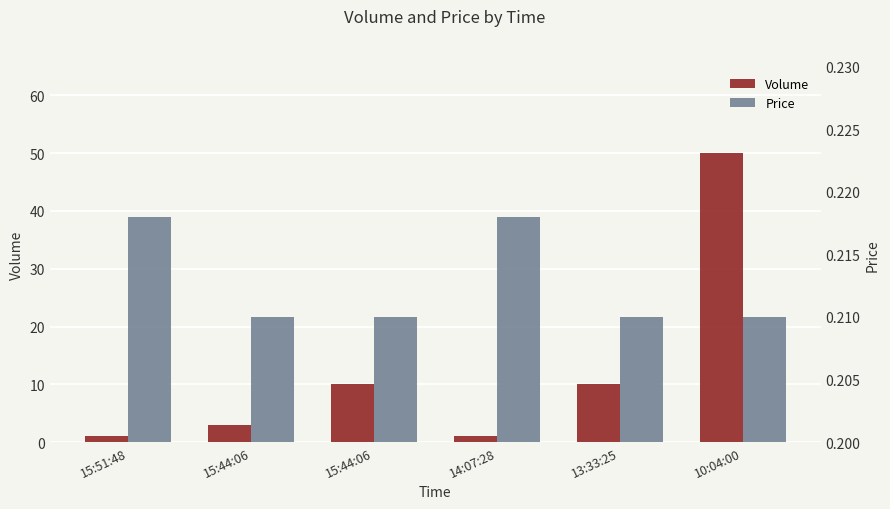

Which category has the highest value in the Price series?

15:51:48